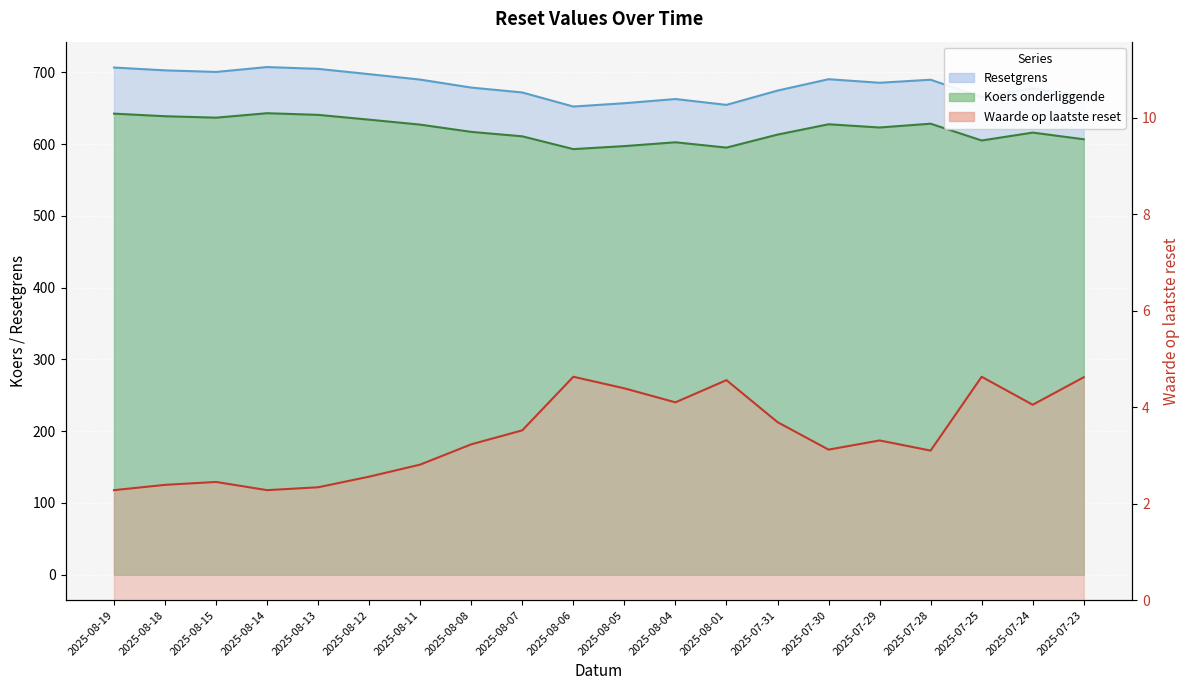

Reading left to right, transcribe all the data shown in this chart.

Resetgrens: 2025-08-19=706.5	2025-08-18=702.6	2025-08-15=700.4	2025-08-14=707.2	2025-08-13=704.7	2025-08-12=697.3	2025-08-11=689.7	2025-08-08=678.6	2025-08-07=671.8	2025-08-06=652.2	2025-08-05=656.8	2025-08-04=662.6	2025-08-01=654.5	2025-07-31=674.4	2025-07-30=690.2	2025-07-29=685.3	2025-07-28=689.5	2025-07-25=665.4	2025-07-24=677.5	2025-07-23=667.3
Koers onderliggende: 2025-08-19=642.3	2025-08-18=638.7	2025-08-15=636.7	2025-08-14=642.9	2025-08-13=640.6	2025-08-12=633.9	2025-08-11=627.0	2025-08-08=616.9	2025-08-07=610.7	2025-08-06=592.9	2025-08-05=597.1	2025-08-04=602.4	2025-08-01=595.0	2025-07-31=613.1	2025-07-30=627.5	2025-07-29=623.0	2025-07-28=628.3	2025-07-25=604.9	2025-07-24=615.9	2025-07-23=606.6
Waarde op laatste reset: 2025-08-19=2.3	2025-08-18=2.4	2025-08-15=2.5	2025-08-14=2.3	2025-08-13=2.3	2025-08-12=2.6	2025-08-11=2.8	2025-08-08=3.2	2025-08-07=3.5	2025-08-06=4.6	2025-08-05=4.4	2025-08-04=4.1	2025-08-01=4.6	2025-07-31=3.7	2025-07-30=3.1	2025-07-29=3.3	2025-07-28=3.1	2025-07-25=4.6	2025-07-24=4.0	2025-07-23=4.6